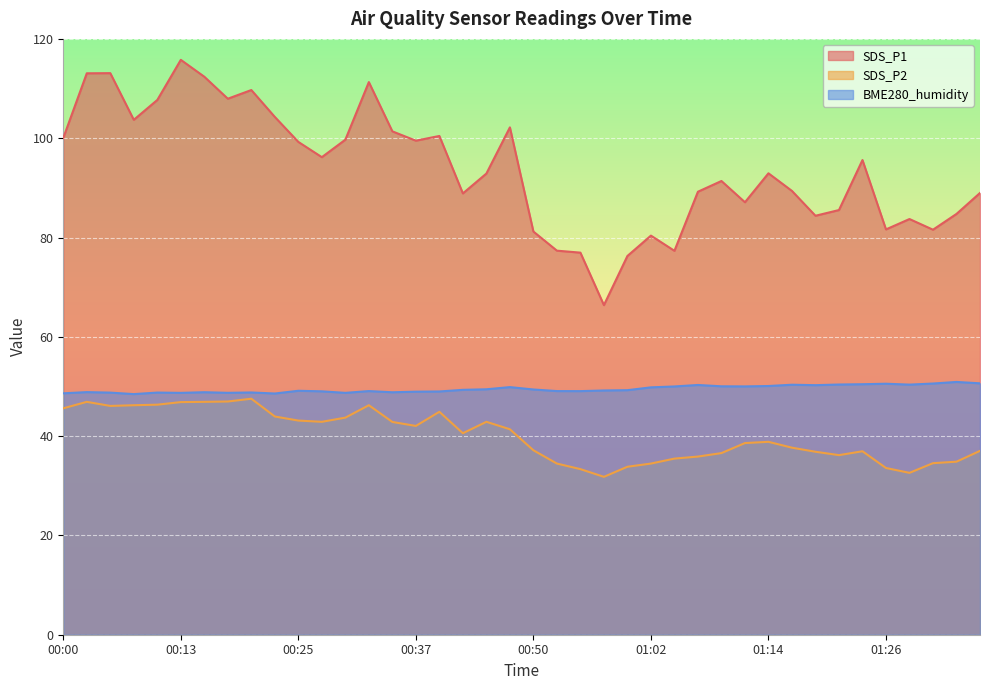

Is it true that BME280_humidity equals 69.3 at 01:26?

False